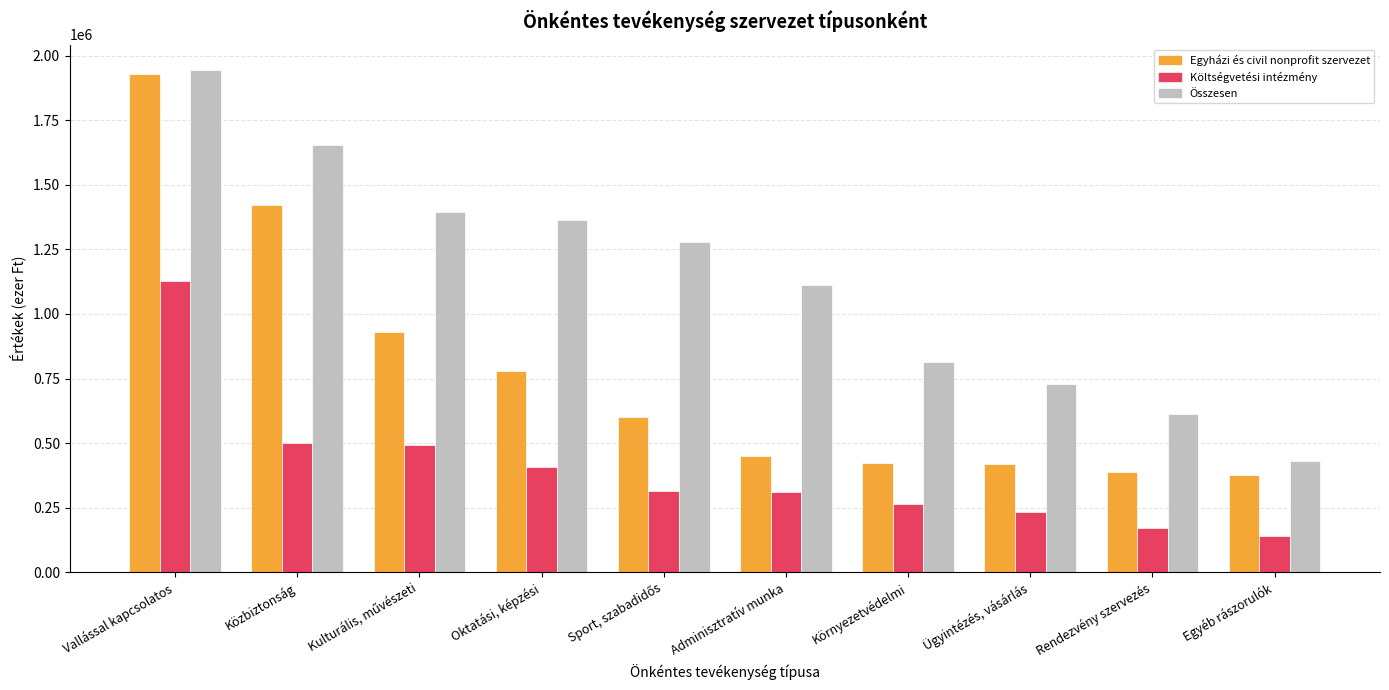

Rank the series at Ügyintézés, vásárlás from highest to lowest value.

Összesen, Egyházi és civil nonprofit szervezet, Költségvetési intézmény